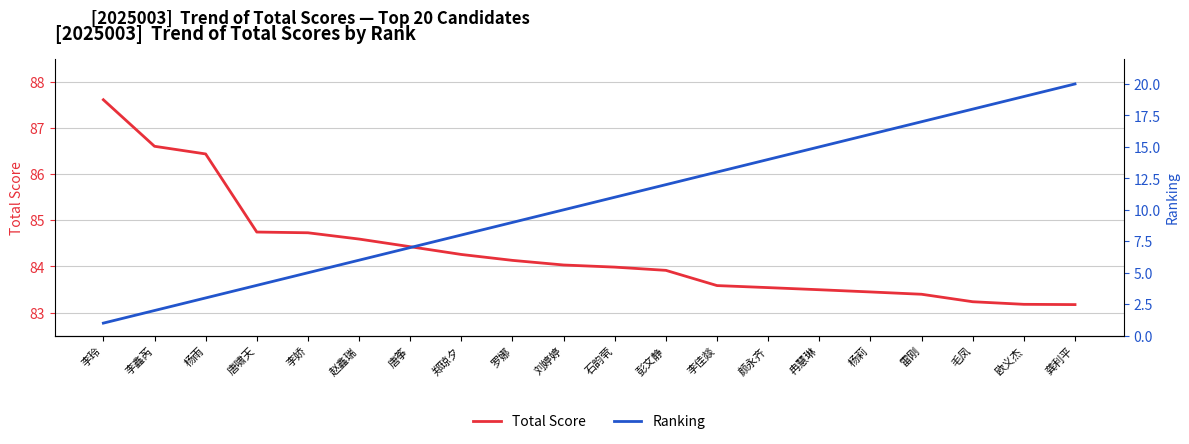

True or false: Ranking and Total Score cross at least once.

False